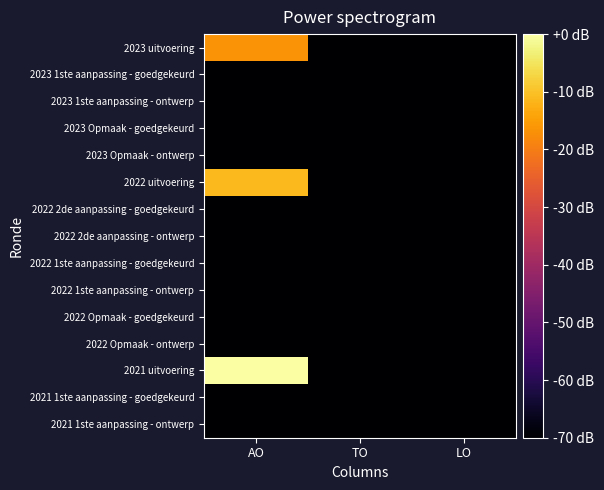

At which category is the sum across all series the highest?

AO